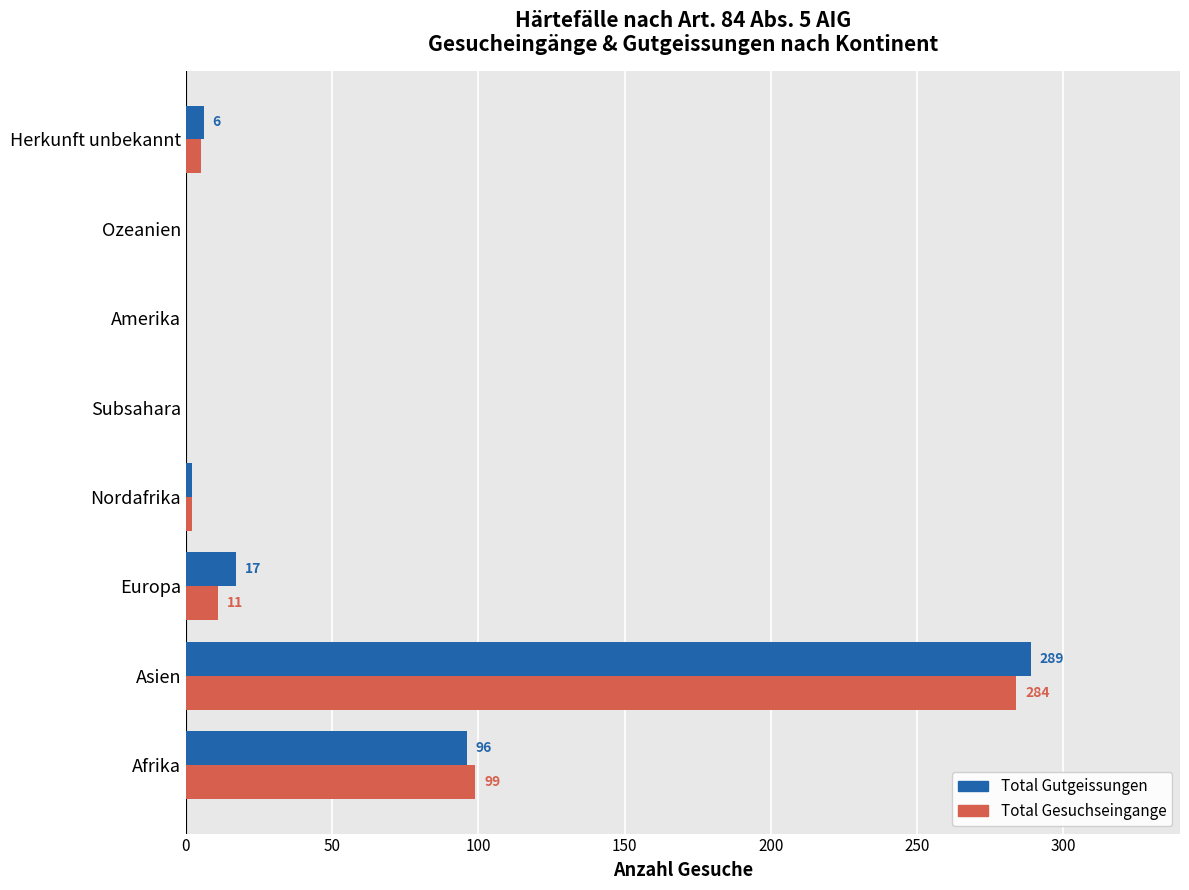

Is the value of Total Gutgeissungen at Afrika greater than the value of Total Gesuchseingange at Subsahara?

Yes